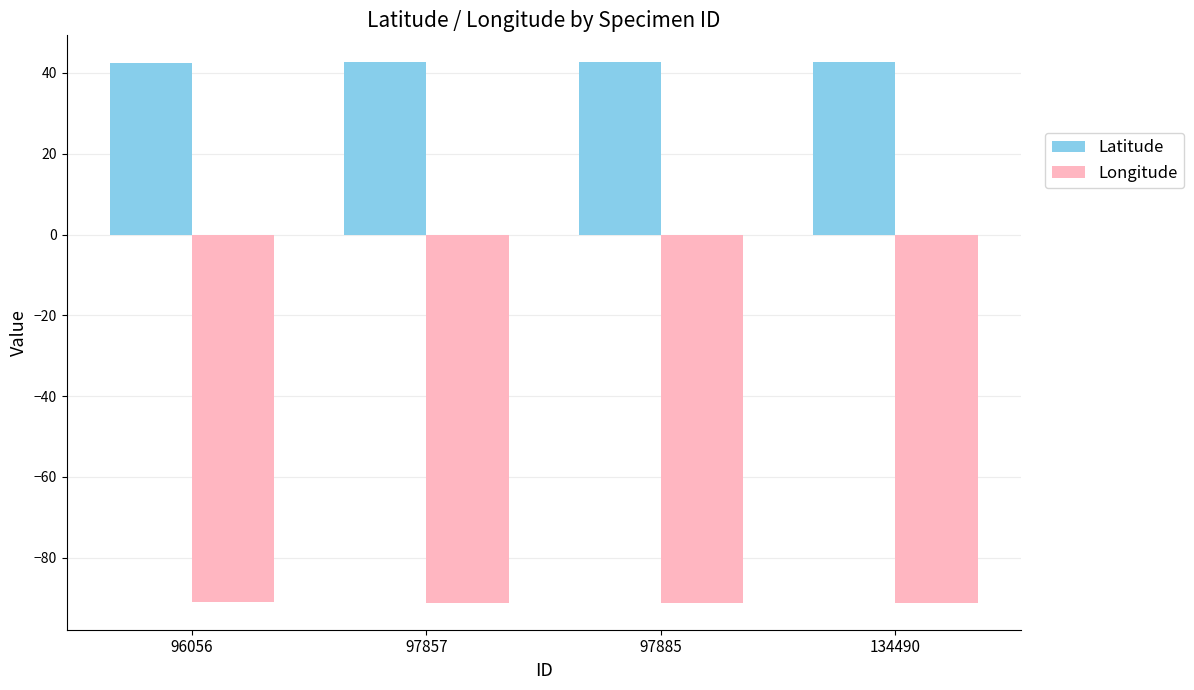

Rank the series by their average value, from highest to lowest.

Latitude, Longitude